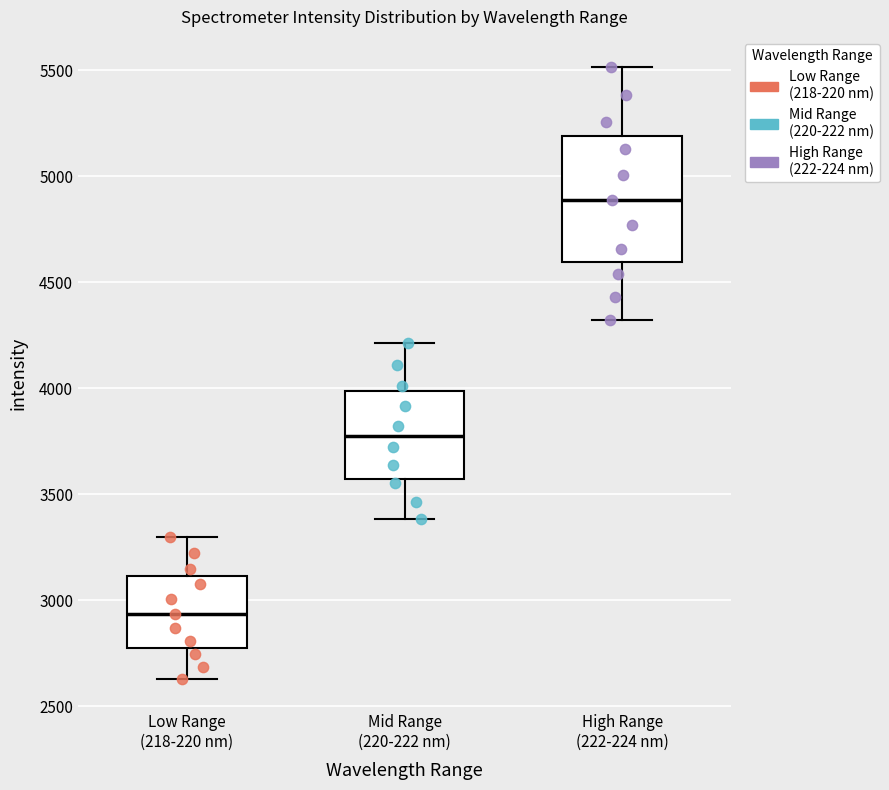

Reading left to right, read every box against the y-axis: the position of its median line, the range the box covers, and the ends of its whiskers. The values are not printed on the chart, so give them approximately, as read against the axis.

Low Range (218-220 nm): median 2950, box 2800 to 3100, whiskers 2650 to 3300
Mid Range (220-222 nm): median 3750, box 3550 to 4000, whiskers 3400 to 4200
High Range (222-224 nm): median 4900, box 4600 to 5200, whiskers 4300 to 5500